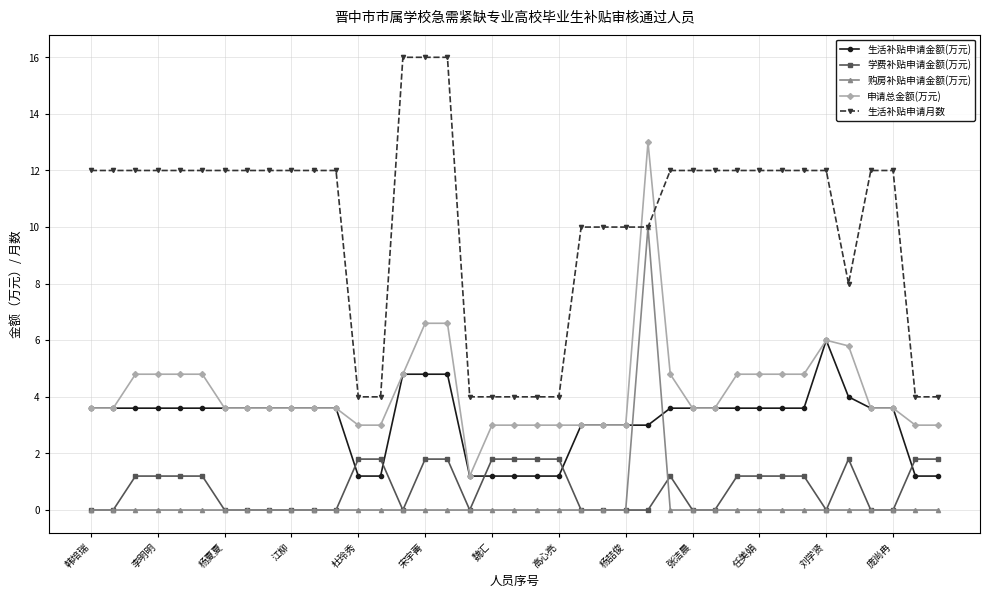

What is the value of the 生活补贴申请金额(万元) point at the 23rd from the left?

3.0